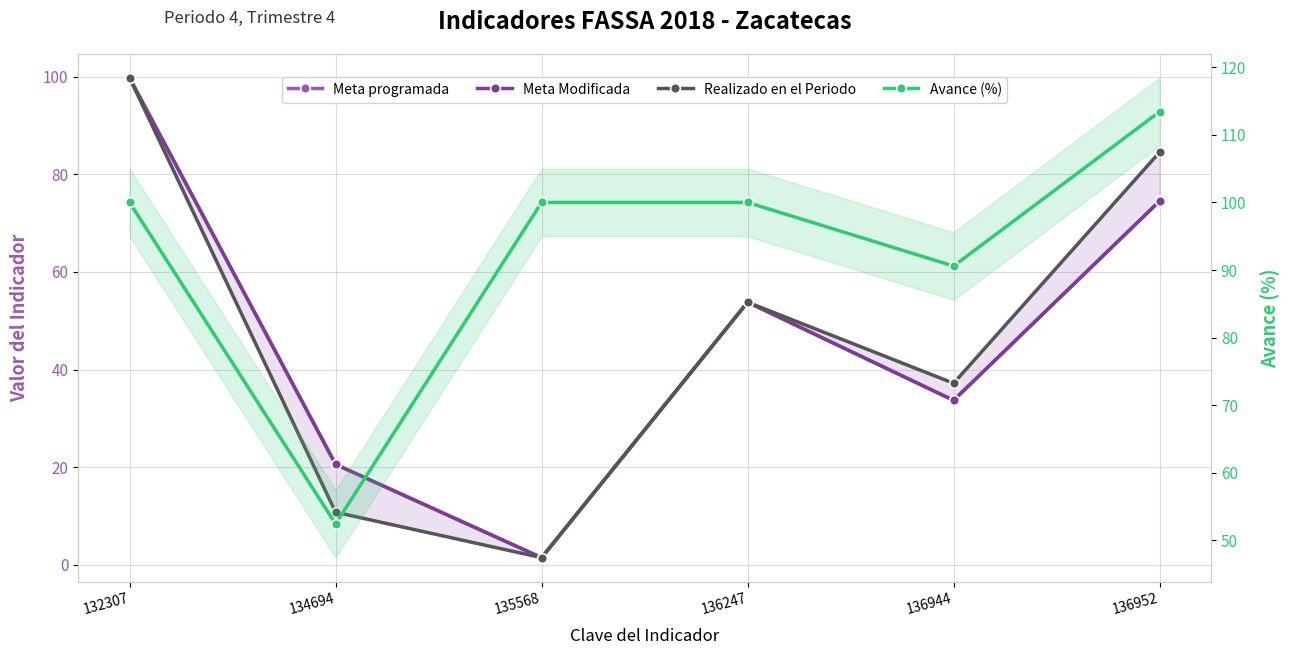

Which label corresponds to the smallest value in the chart?

135568